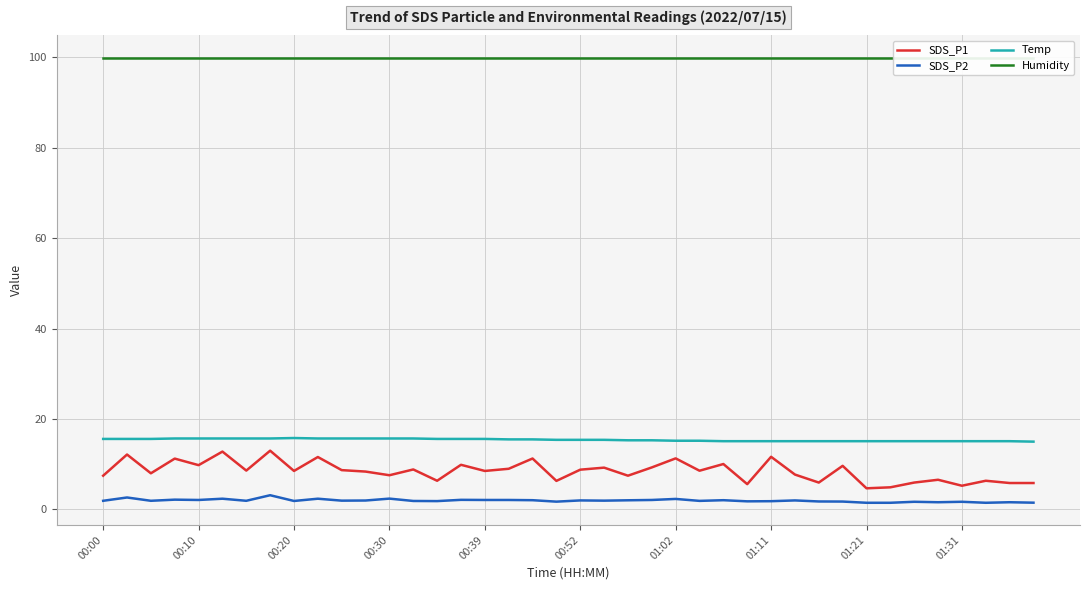

What is the total value across all series at 15?

127.5